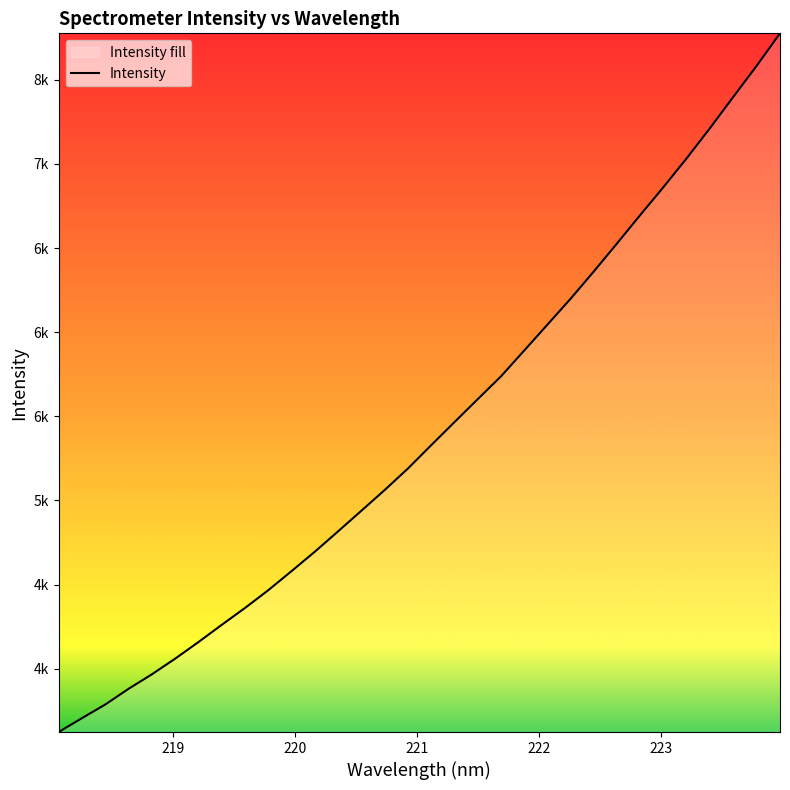

Does the chart display data point markers on the line(s)?

No